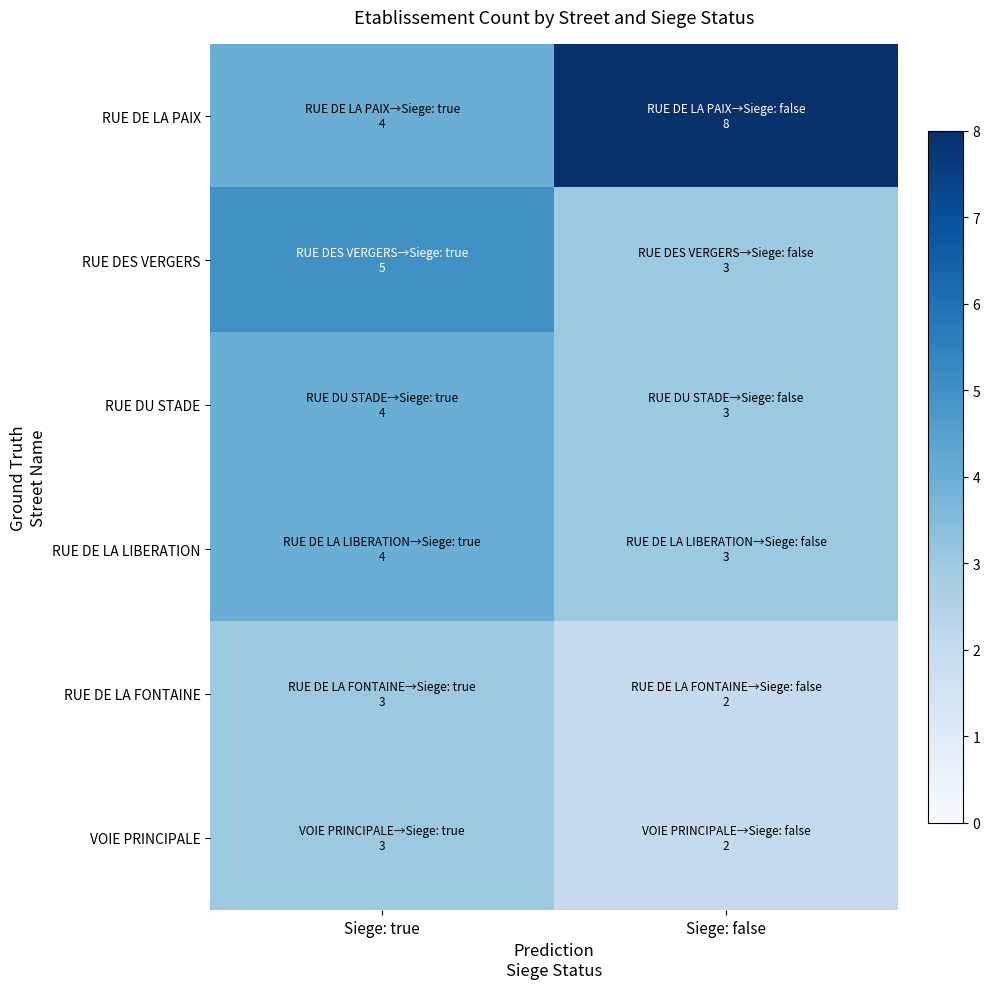

At which category does the chart reach its minimum across all series?

Siege: false